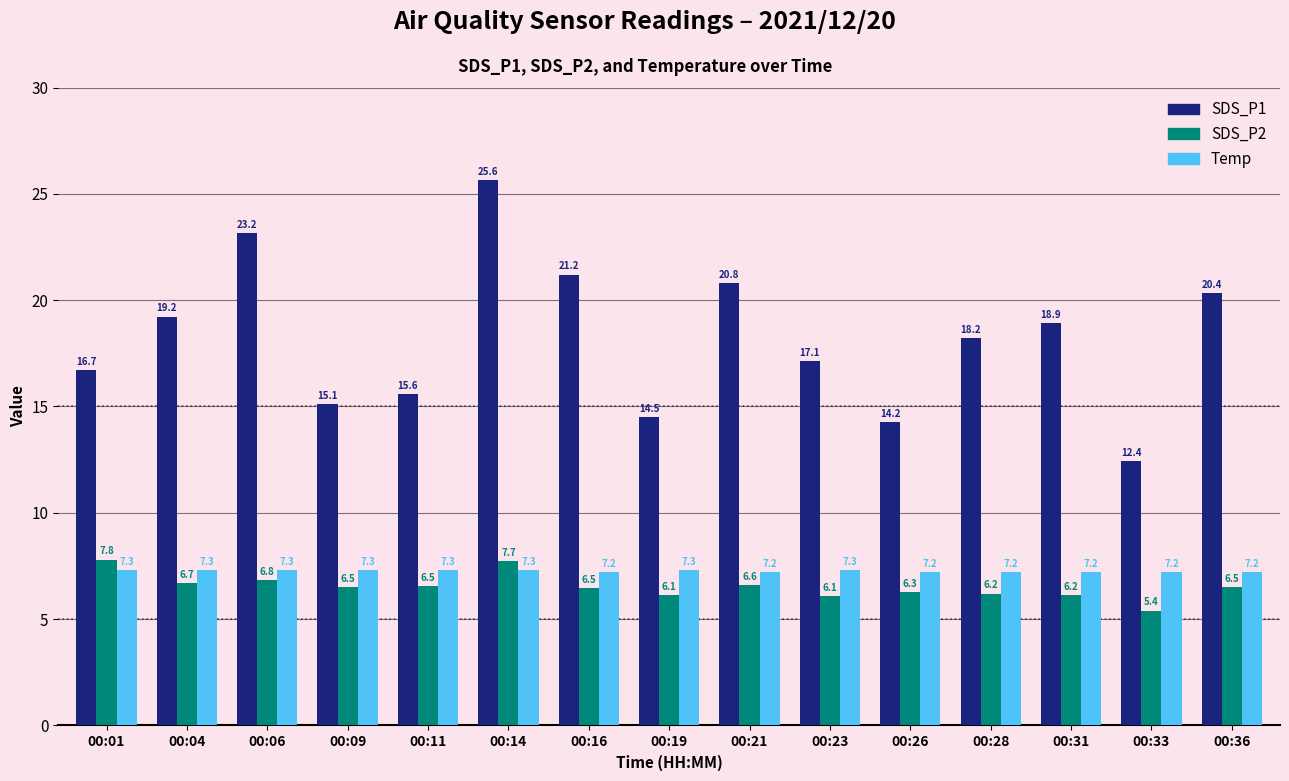

Which category has the lowest value in the SDS_P2 series?

00:33